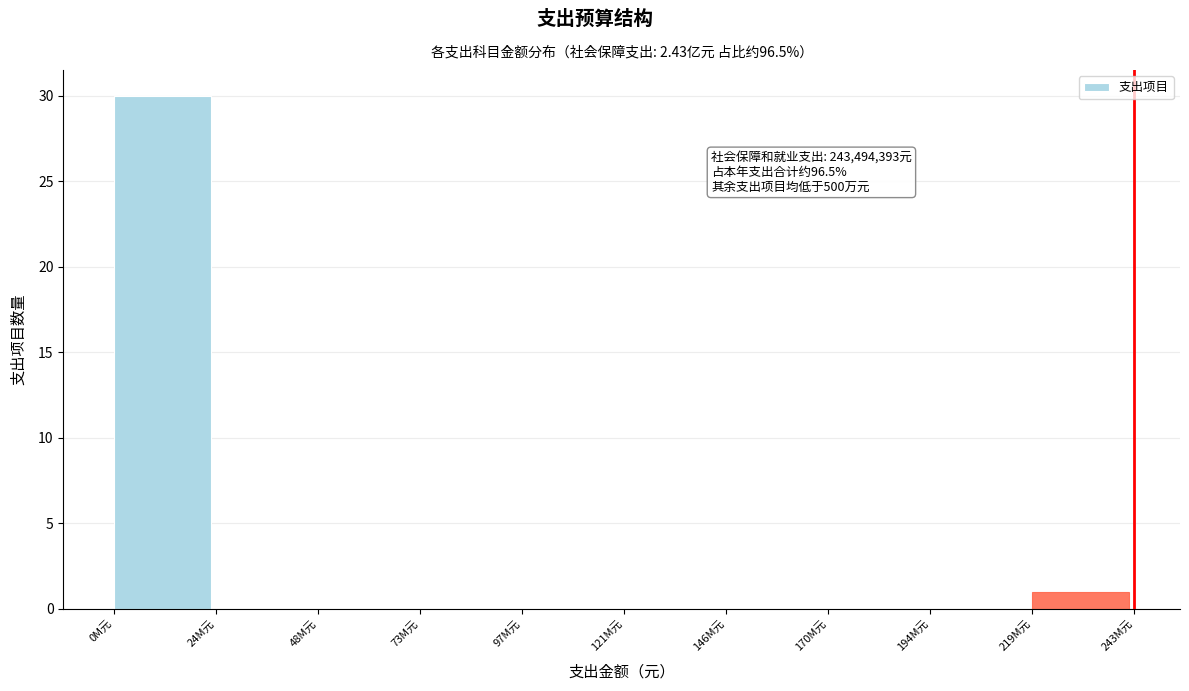

Reading left to right, extract all data points from this chart.

0M元=30	24M元=0	48M元=0	73M元=0	97M元=0	121M元=0	146M元=0	170M元=0	194M元=0	219M元=1